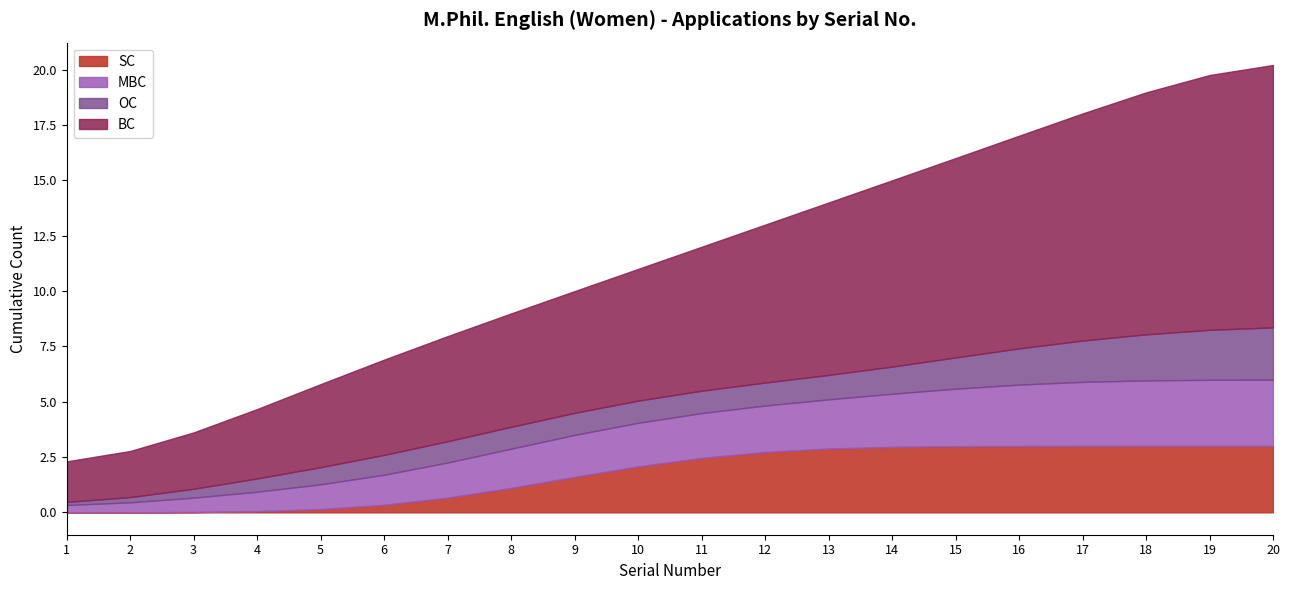

Does the chart display data point markers on the line(s)?

No